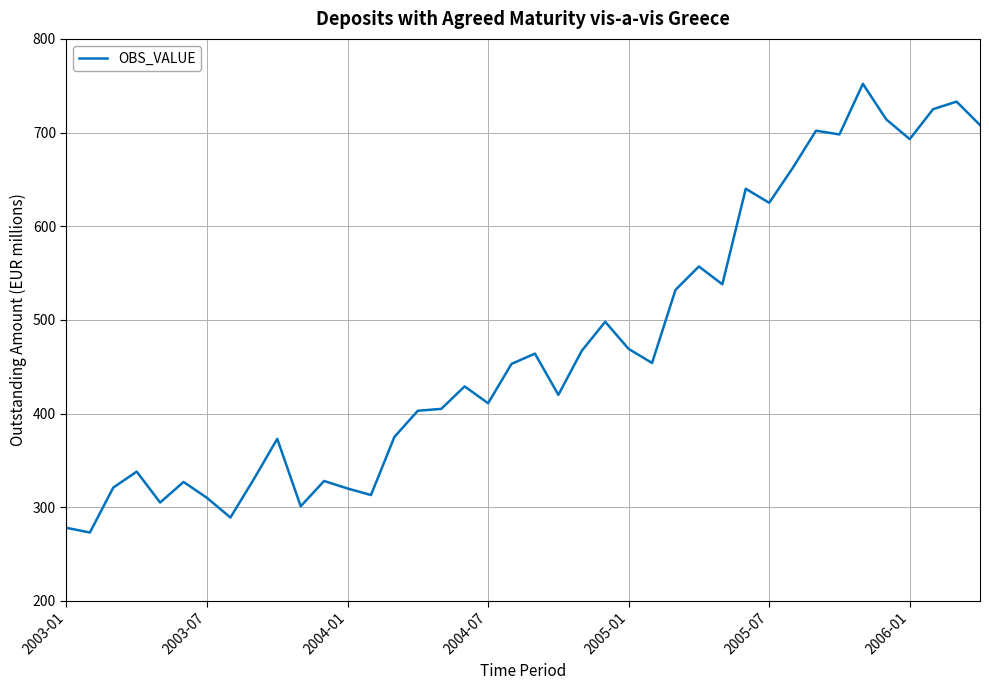

What is the difference between the maximum and minimum values?

479